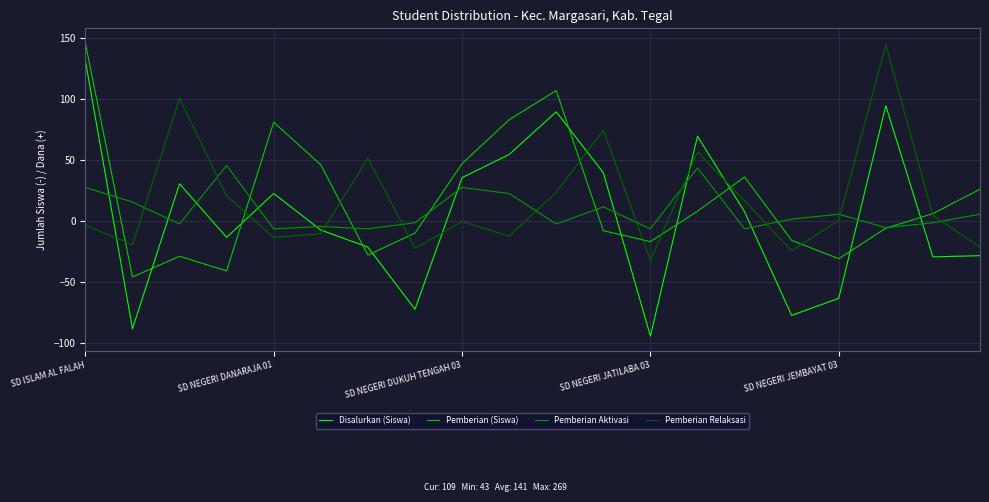

True or false: Disalurkan (Siswa) and Pemberian Relaksasi cross at least once.

True